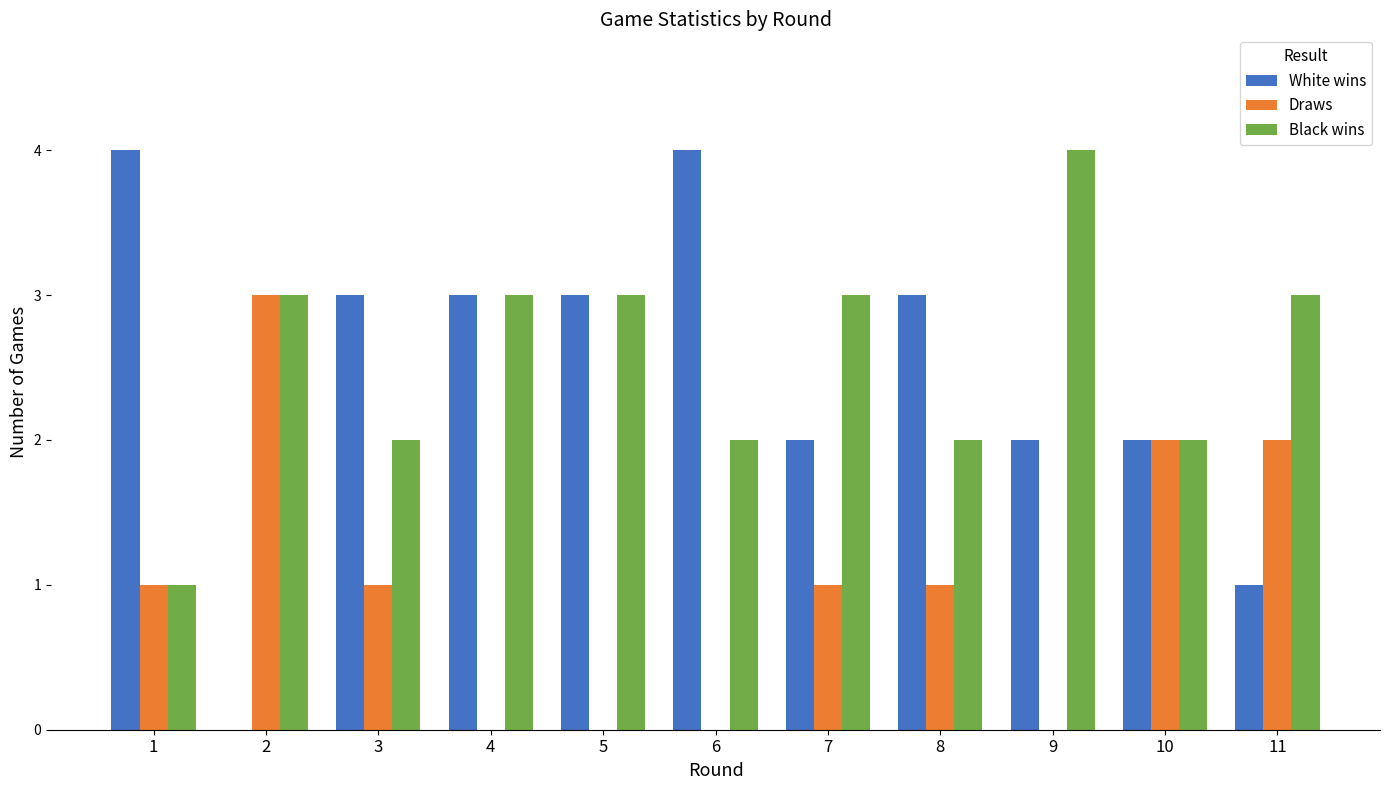

What are all the series names shown in the legend?

White wins, Draws, Black wins